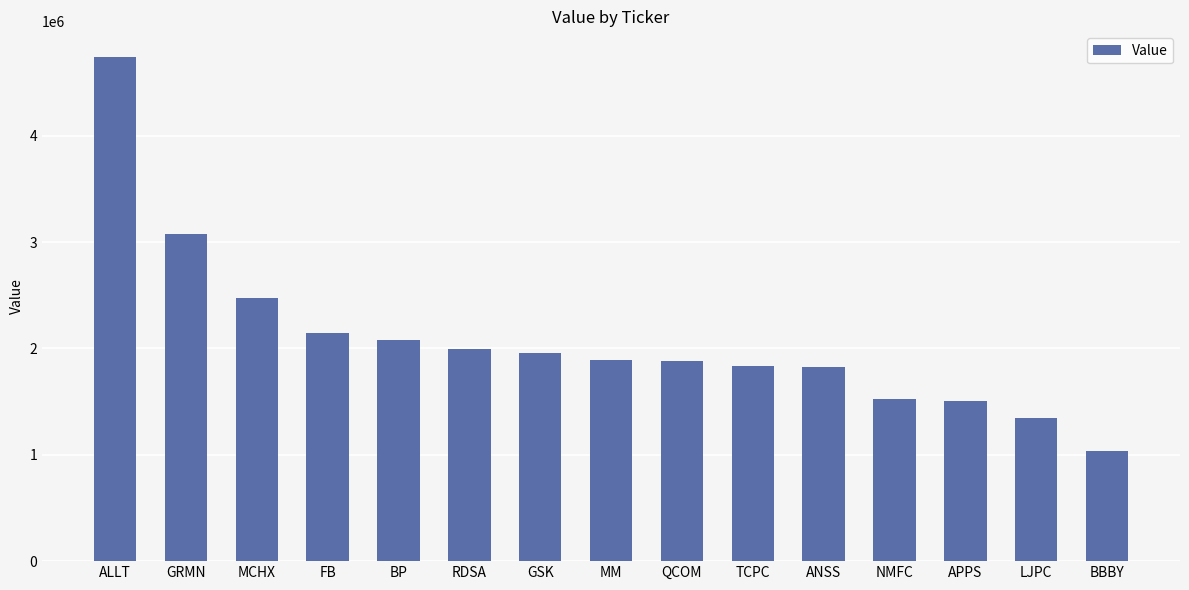

Between LJPC and ANSS, which is larger?

ANSS